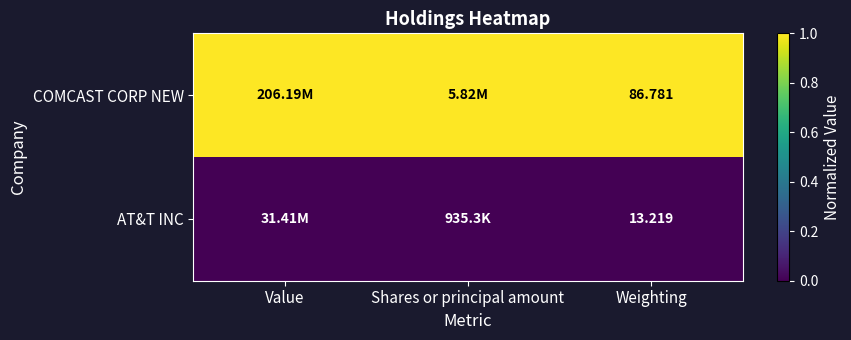

Is the value of COMCAST CORP NEW at Weighting greater than the value of AT&T INC at Weighting?

Yes